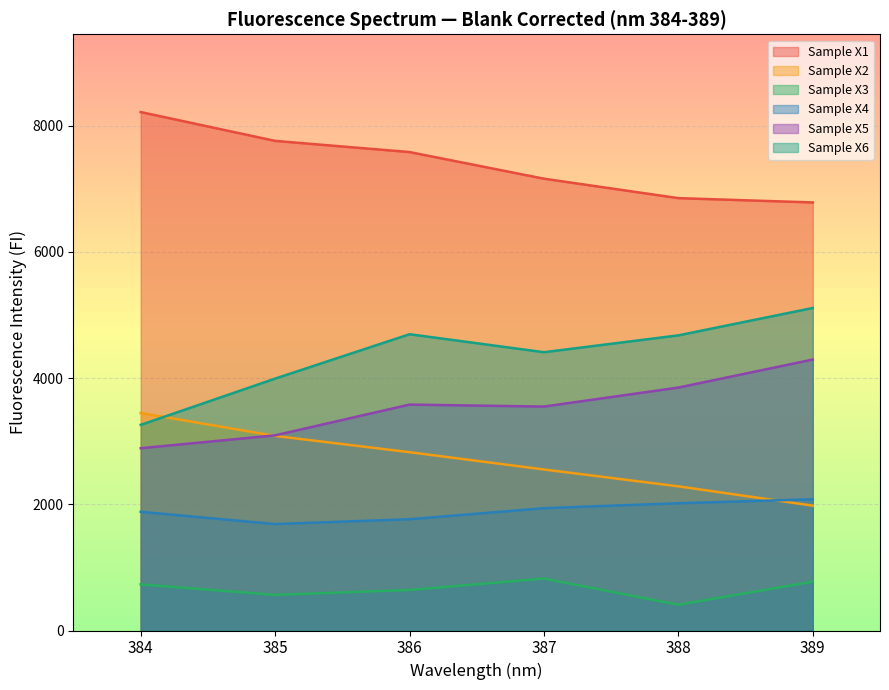

List the series in order of their peak value, lowest first.

Sample X3, Sample X4, Sample X2, Sample X5, Sample X6, Sample X1